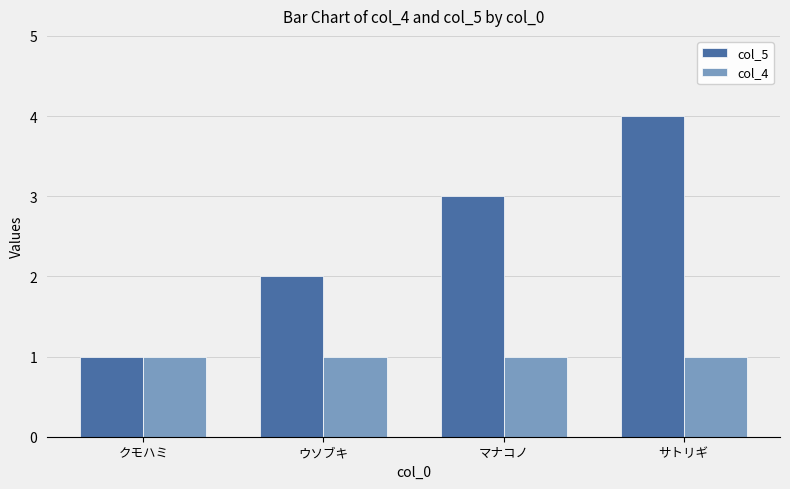

The col_5 series shows 2 at ウソブキ. True or false?

True